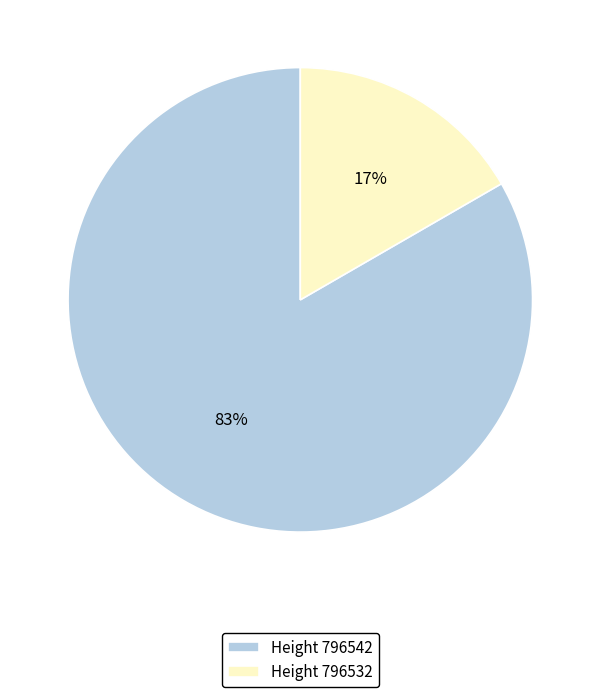

To the nearest percent, what is the average slice percentage?

50%